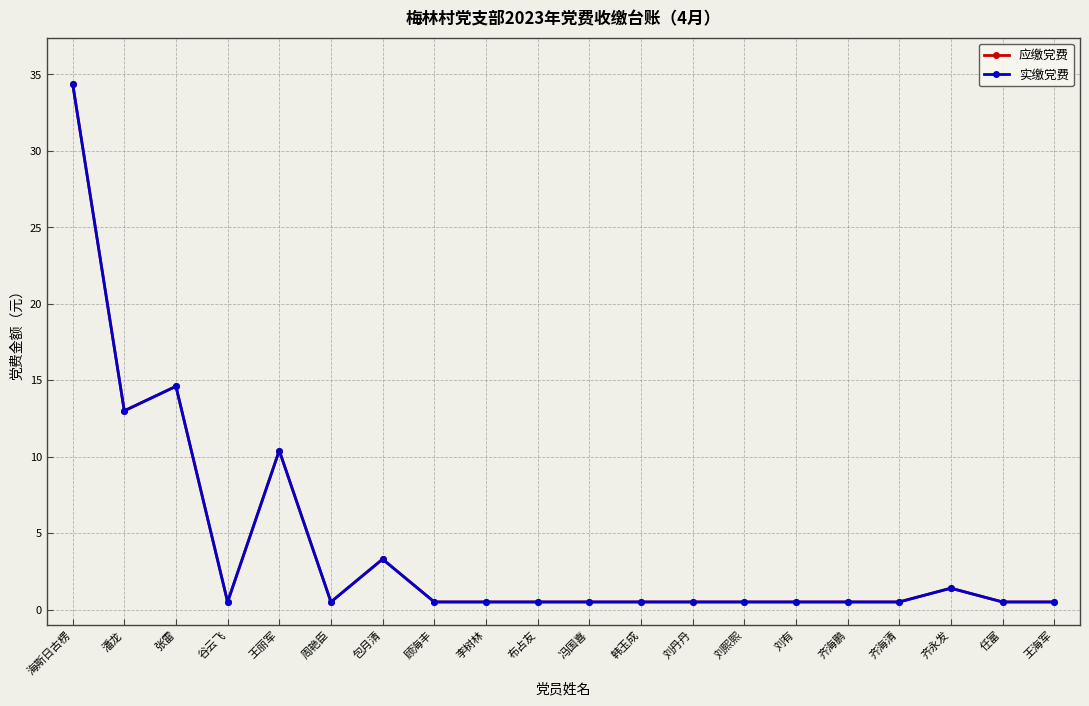

What is the average value of the 应缴党费 series?

4.2